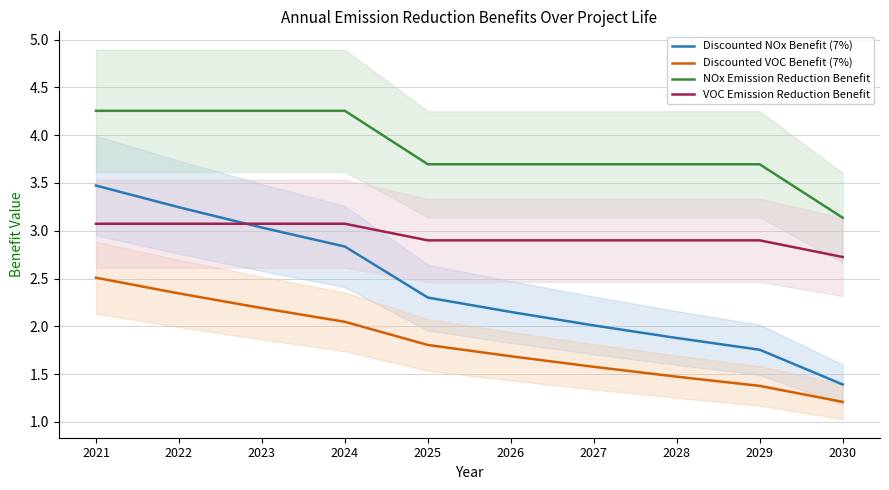

At which label does Discounted NOx Benefit (7%) first exceed 2?

2021